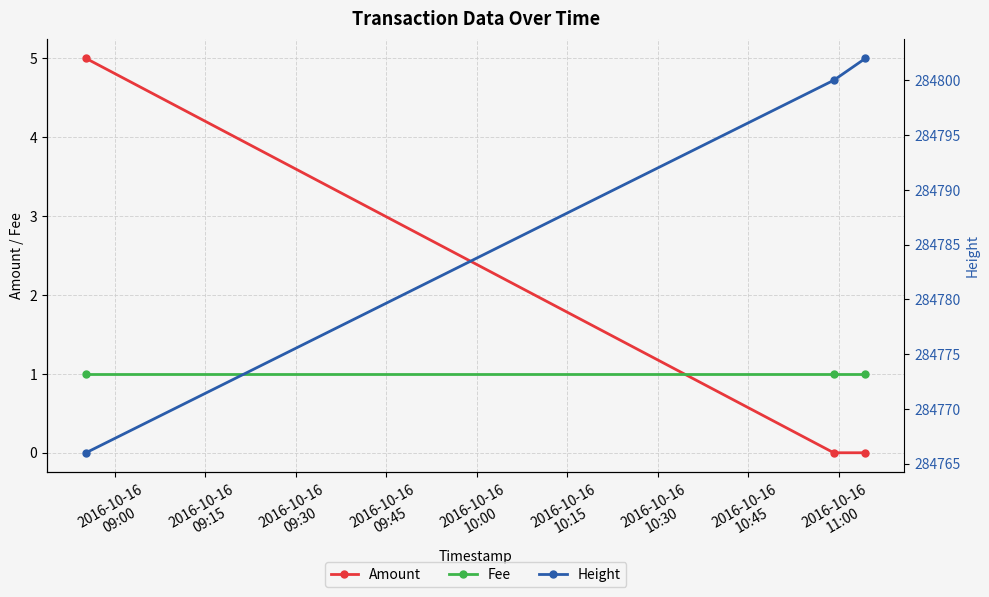

At how many categories does at least one series exceed 154402?

3